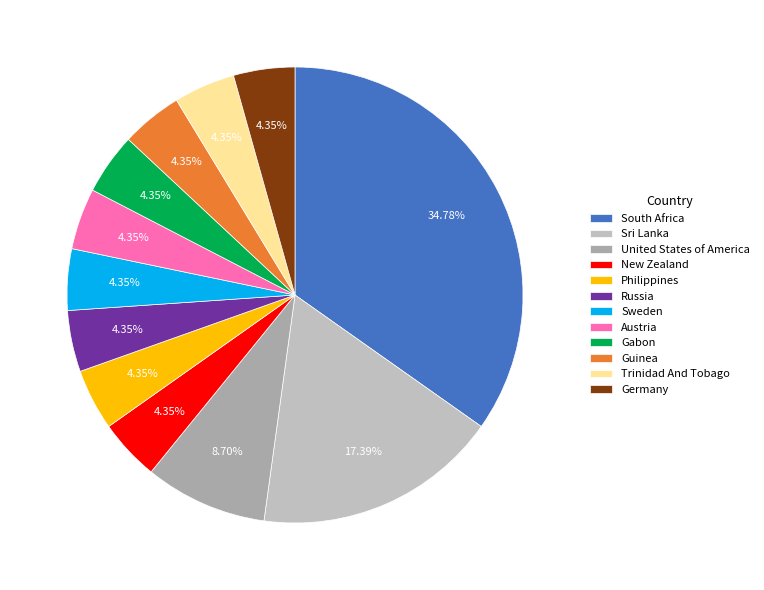

The Philippines slice represents 4% of the pie. True or false?

True